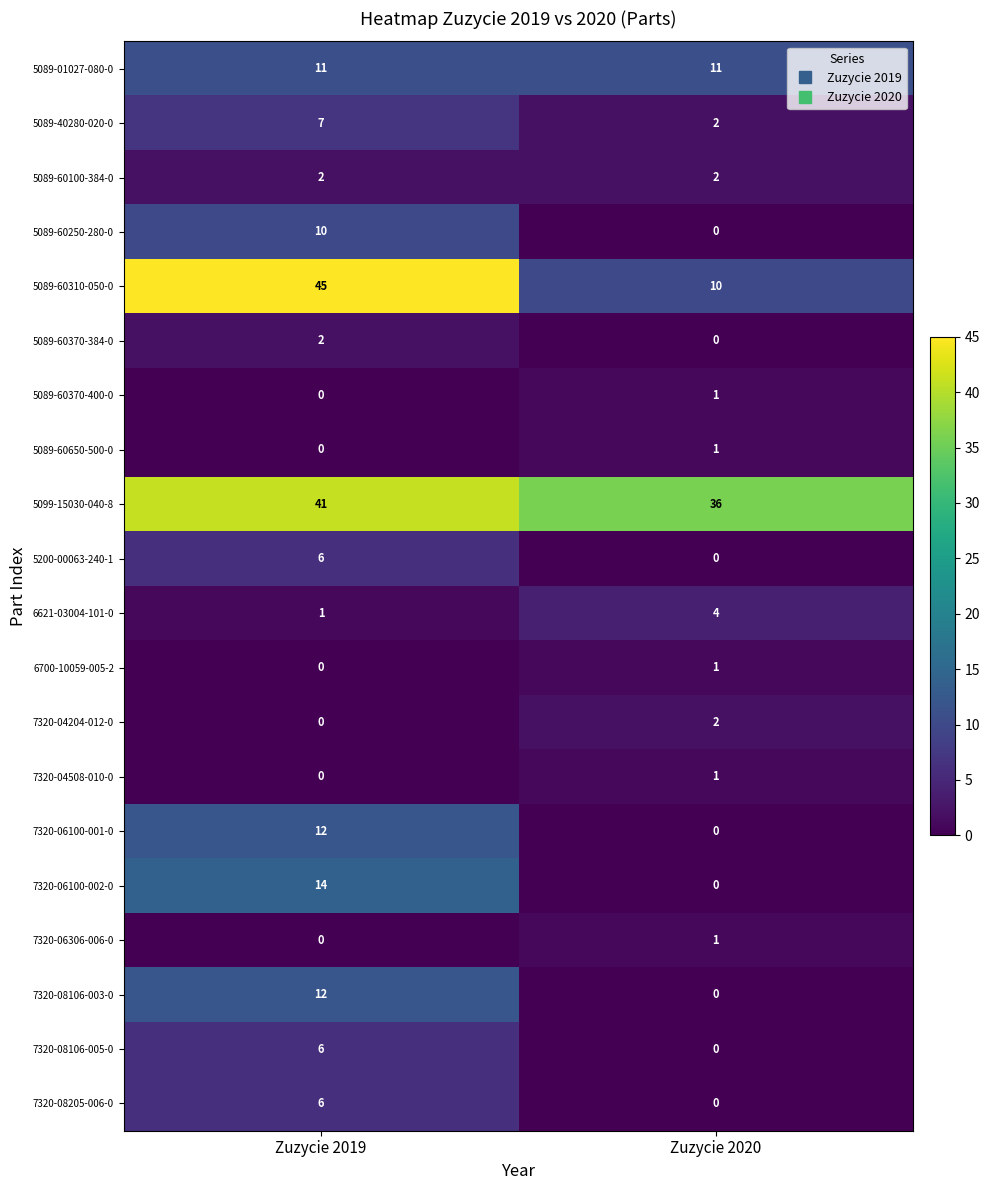

Rank the categories by 5089-40280-020-0 value from highest to lowest.

Zuzycie 2019, Zuzycie 2020